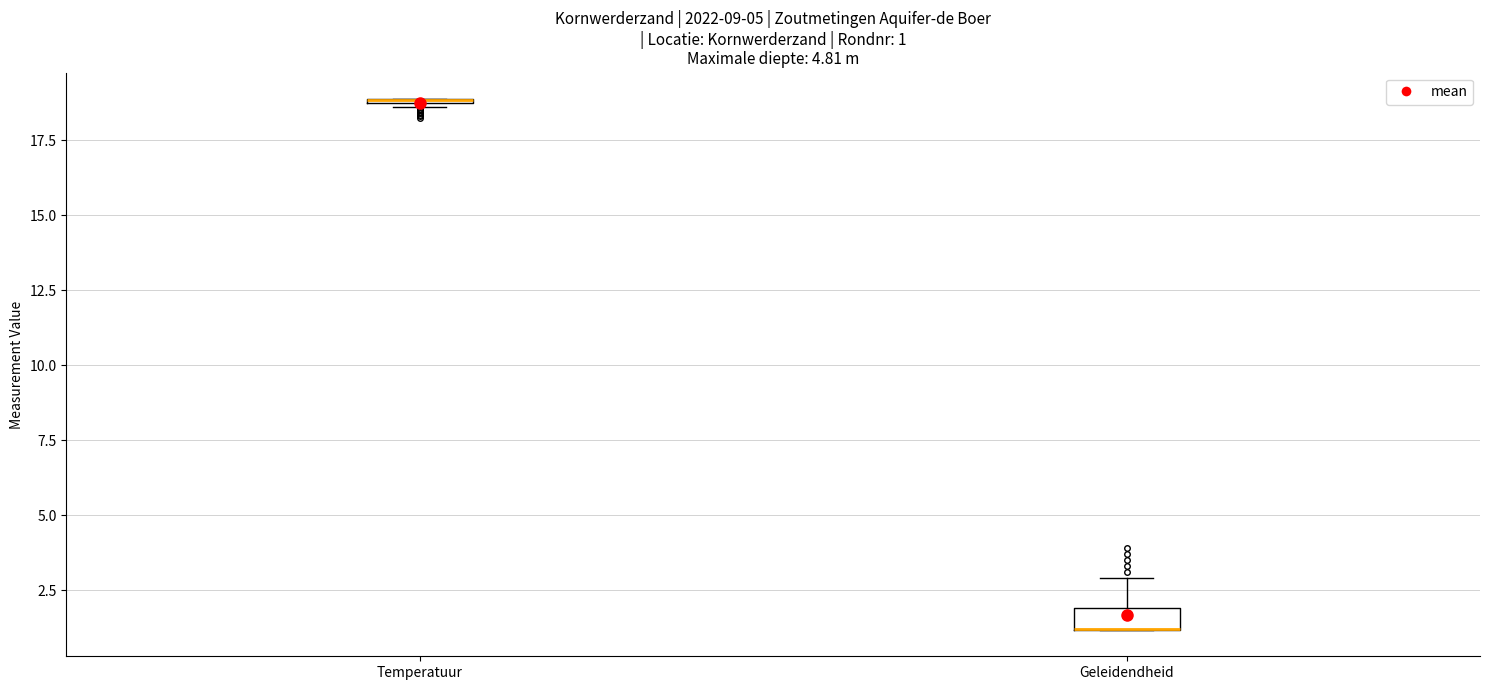

Which box is the tallest, from its lower edge to its upper edge?

Geleidendheid